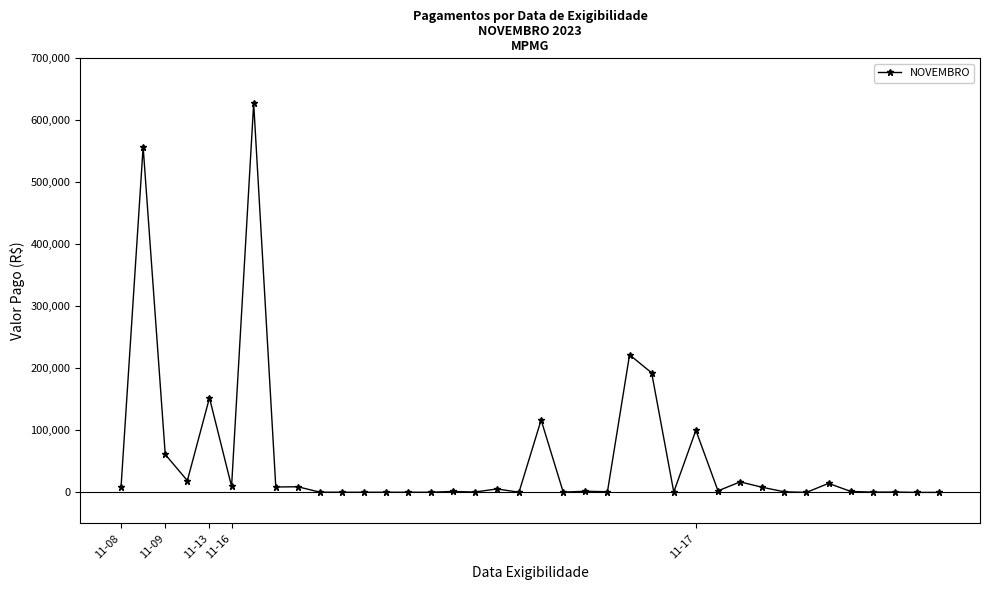

True or false: the data has more than 0 interior local peaks.

True